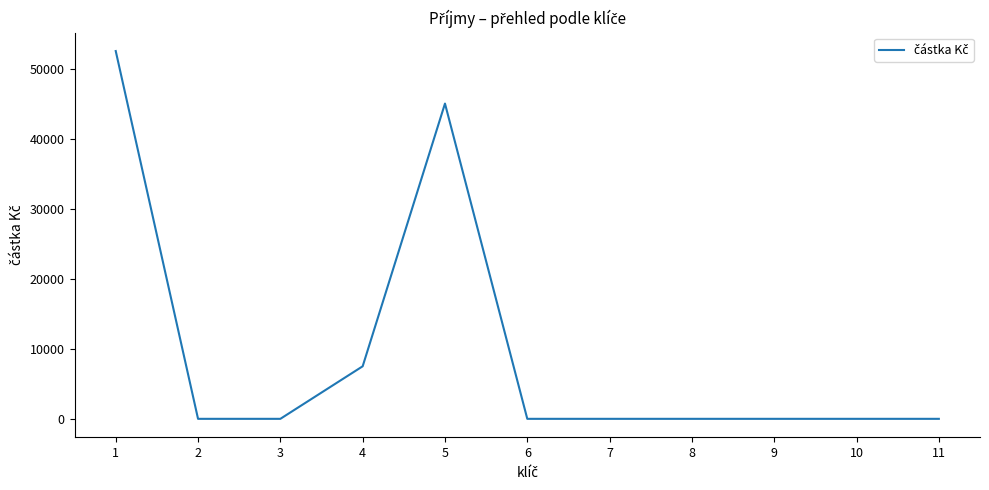

Reading right to left, transcribe all the data shown in this chart.

0	0	0	0	0	0	45000	7500	0	0	52500